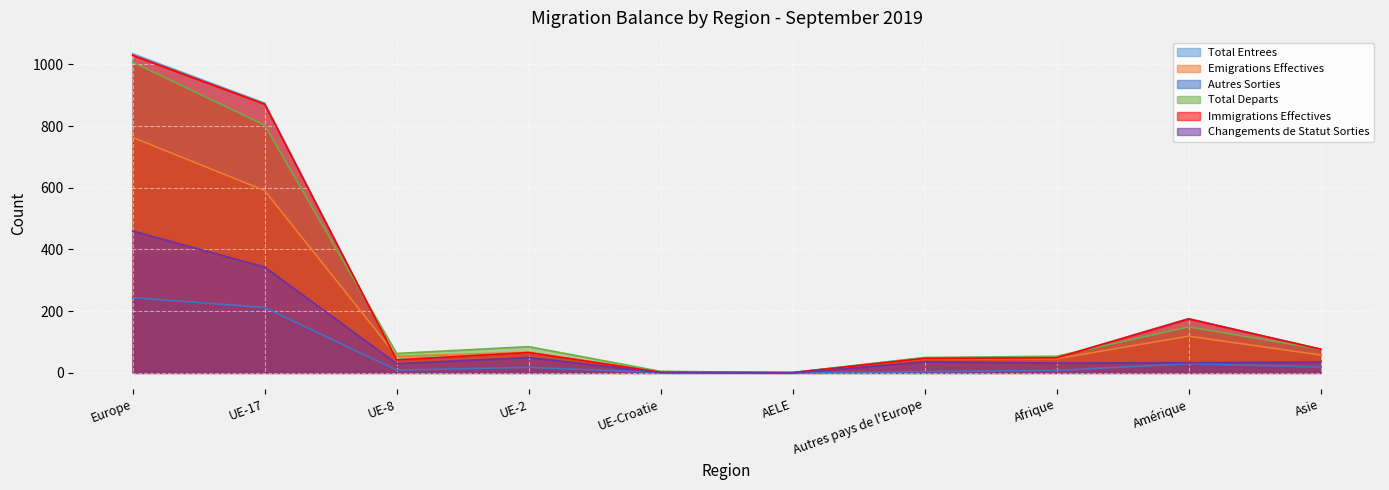

What is the maximum value for Total Entrees?

1034